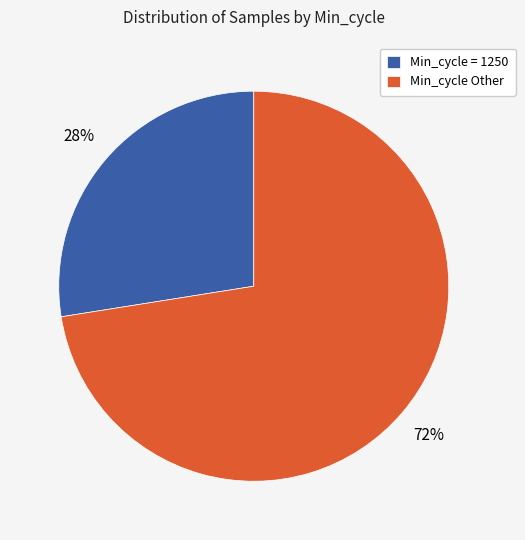

Is there any slice that represents more than half of the pie?

Yes